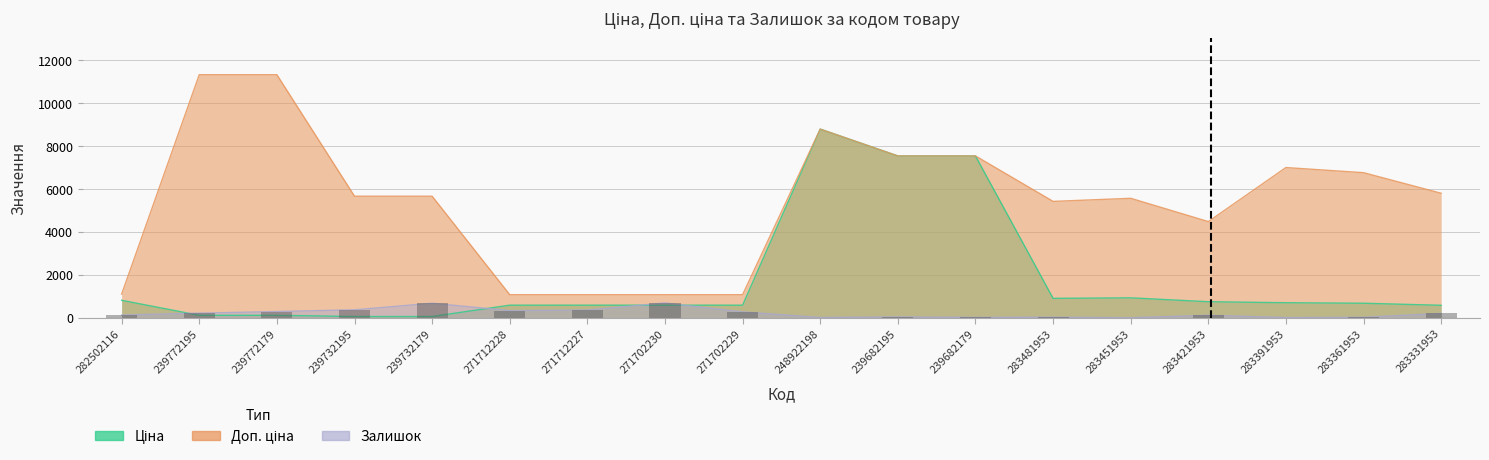

How many bars are there in each group?

3